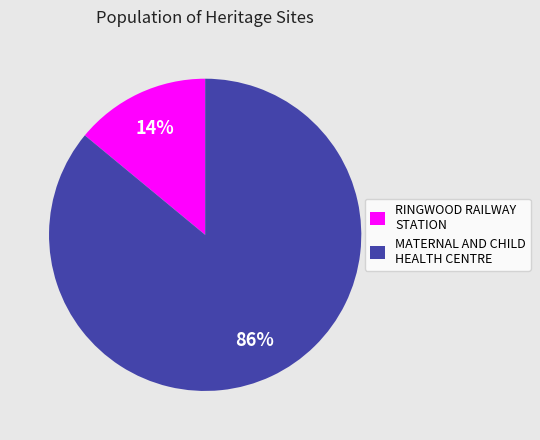

To the nearest percent, what percentage of the pie is MATERNAL AND CHILD HEALTH CENTRE?

86%